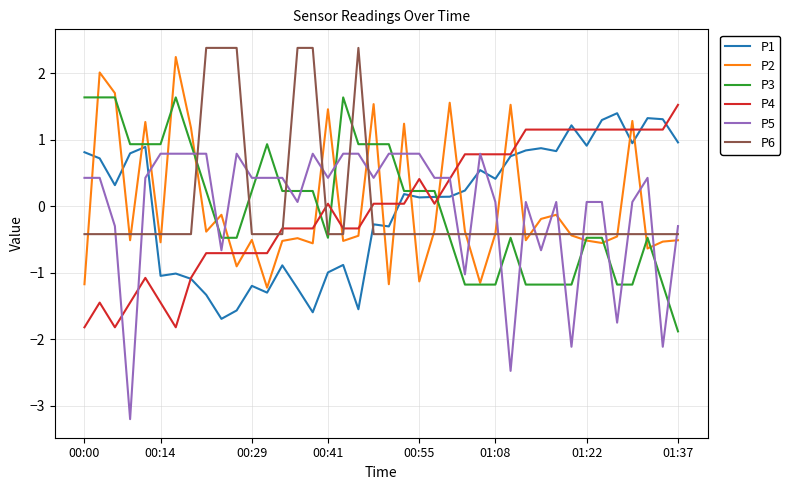

What is the minimum value for P2?

-1.2